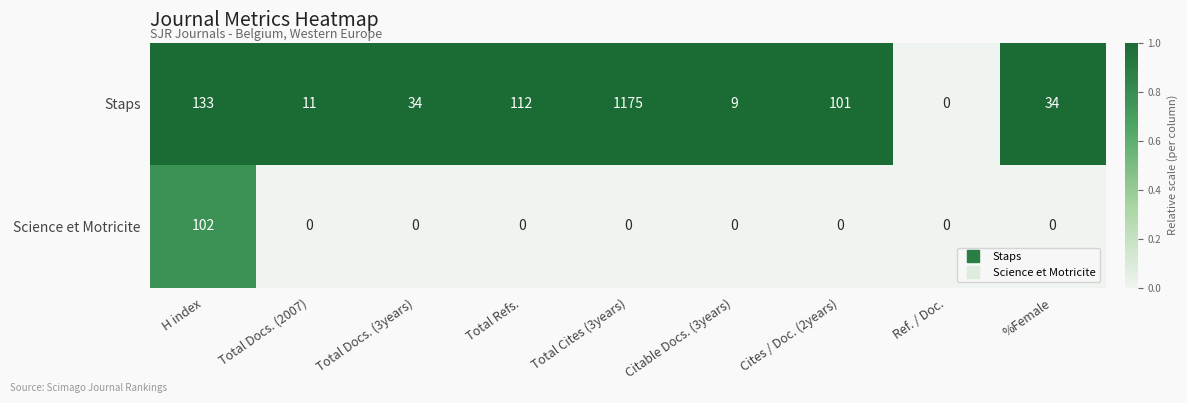

What is the difference between the second highest and minimum values in the Staps series?

133